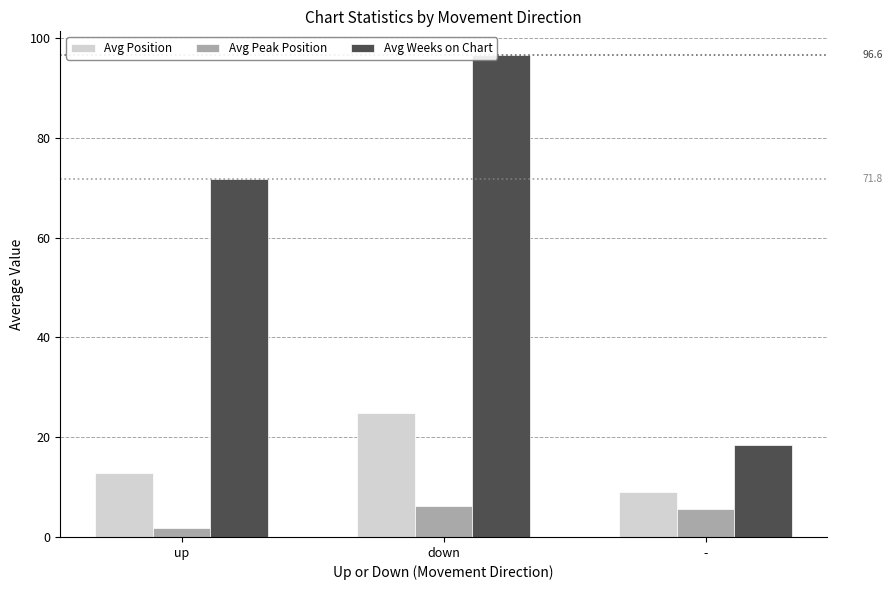

What is the label of the 3rd bar from the right?

up